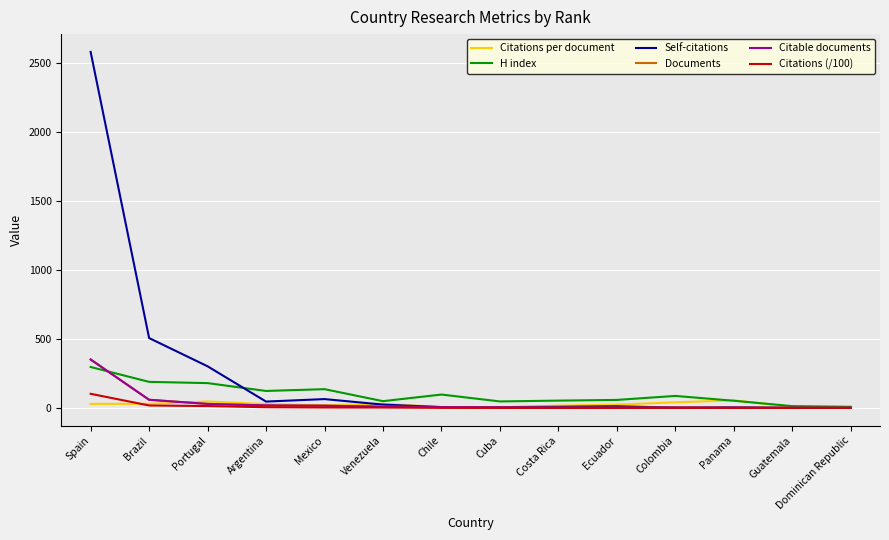

True or false: Citations per document has a value of 55.0 at Panama.

True